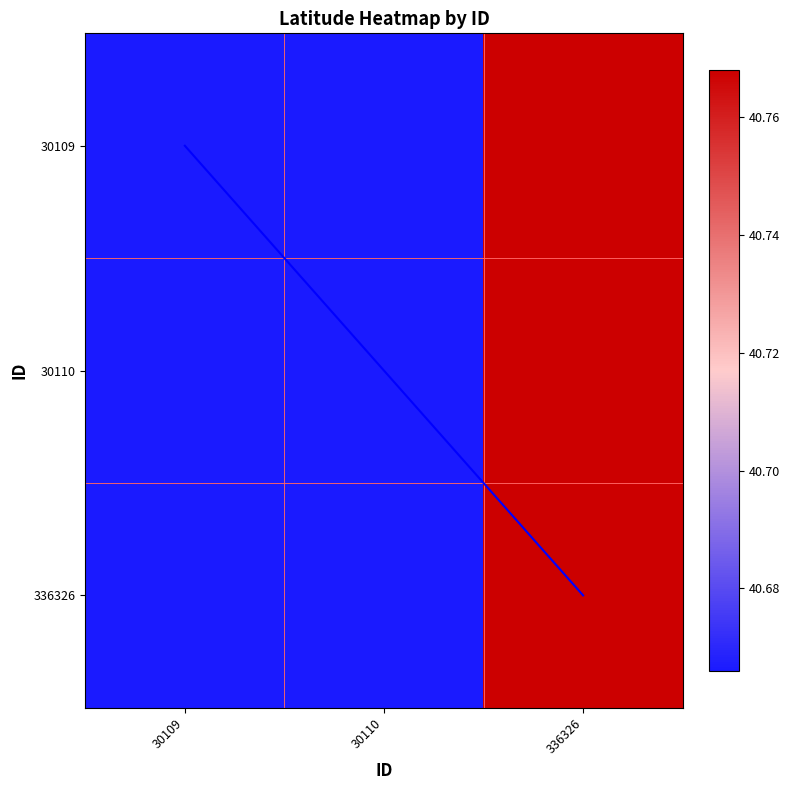

List the labels in order of 30110 value, smallest first.

30109, 30110, 336326